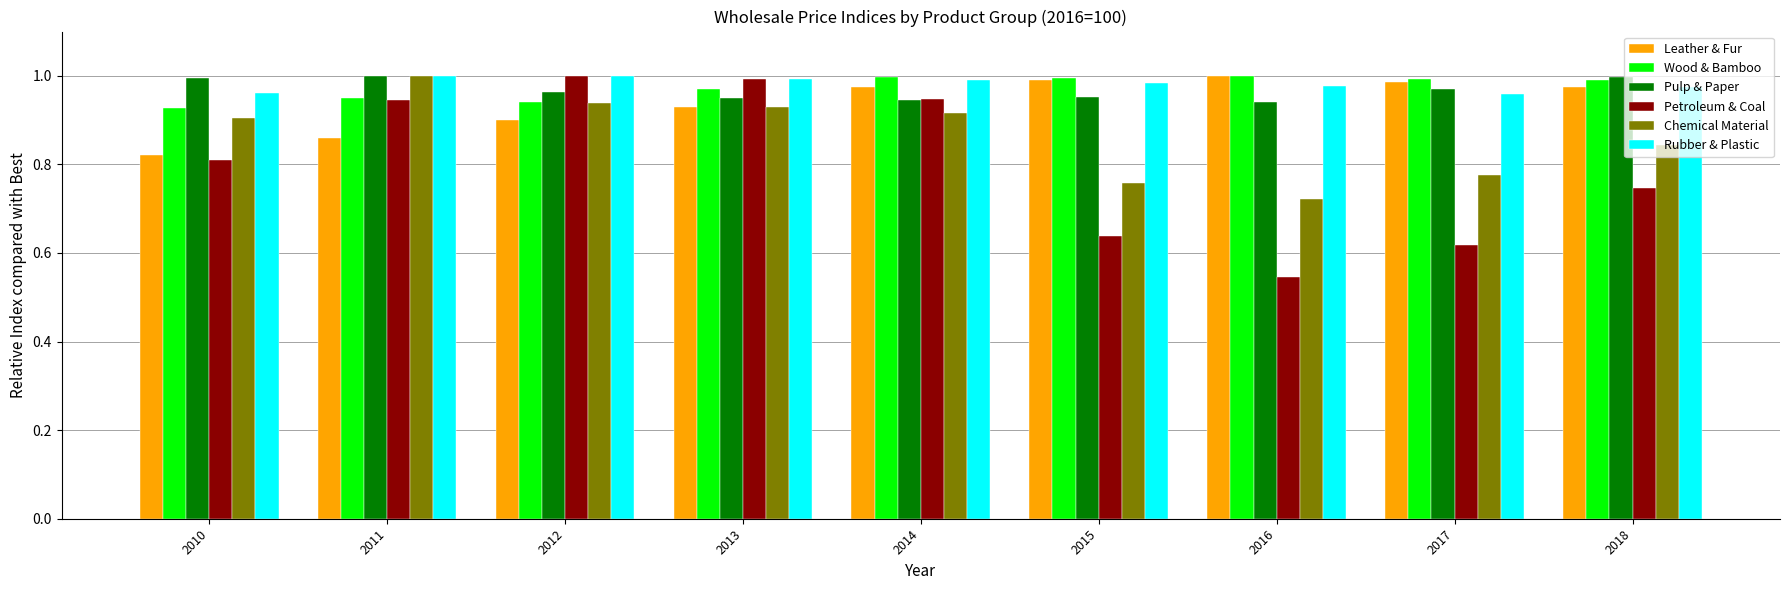

What is the total value across all series at 2014?

5.8